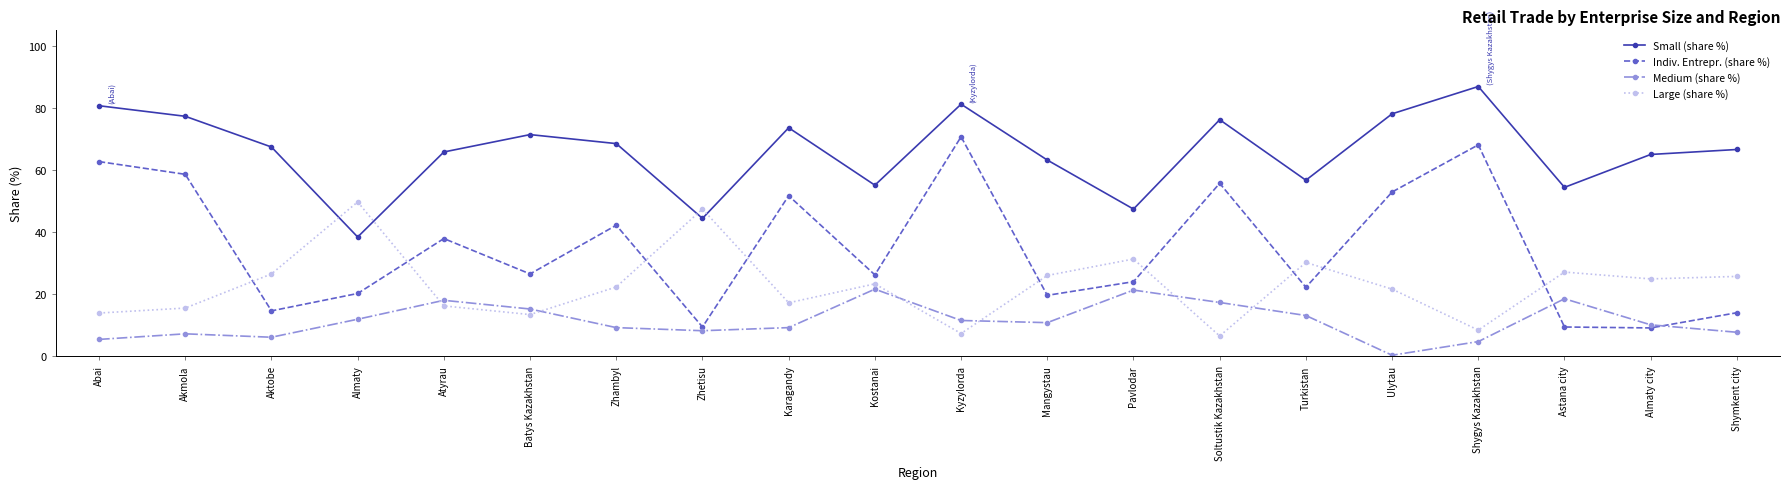

True or false: Small (share %) and Medium (share %) intersect in this chart.

False